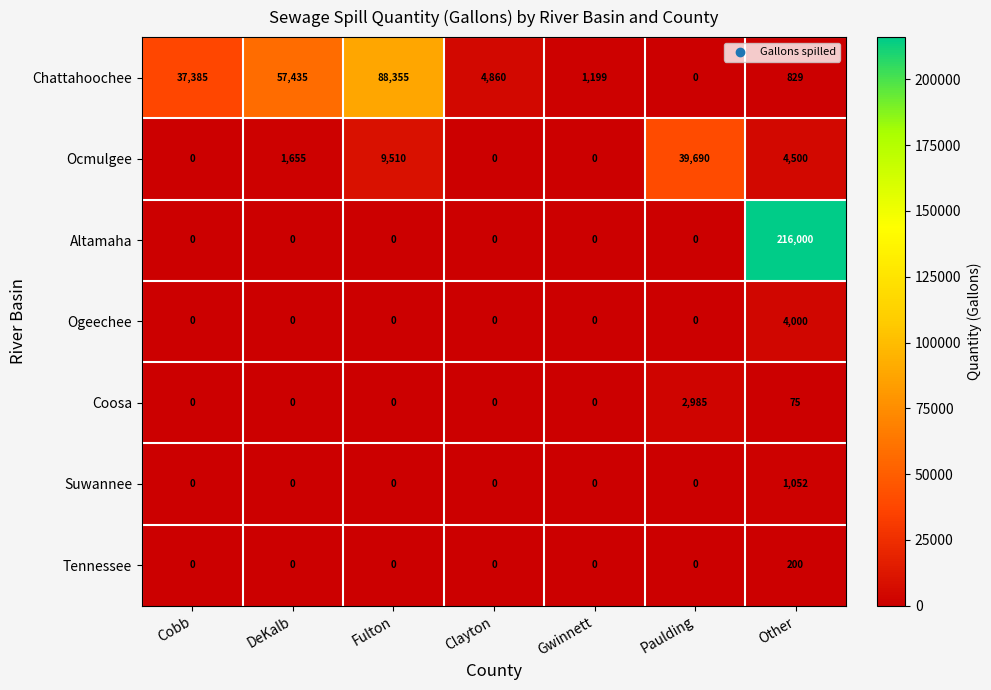

Rank the series by their maximum value, from lowest to highest.

Tennessee, Suwannee, Coosa, Ogeechee, Ocmulgee, Chattahoochee, Altamaha